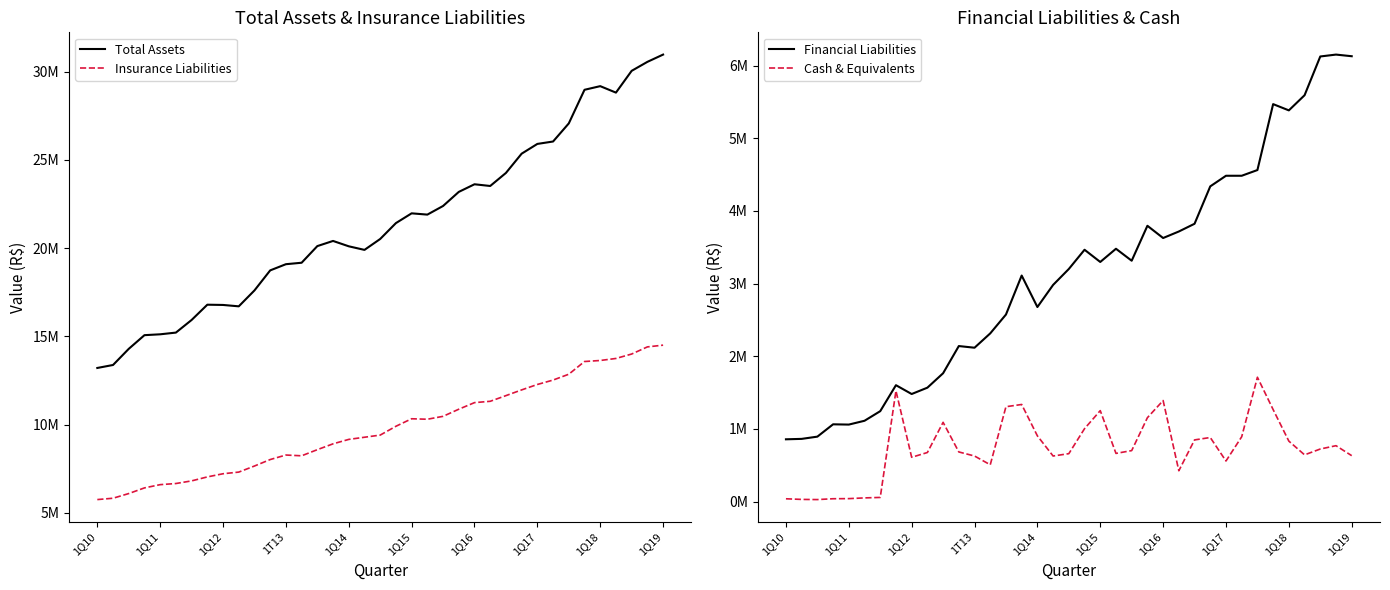

Reading left to right, list all the values displayed in this chart.

Total Assets: 13208371	13377134	14291849	15067811	15116570	15213452	15929205	16794820	16780529	16701898	17604629	18739955	19090668	19173509	20117334	20409315	20105298	19902086	20521178	21420719	21974623	21901796	22391197	23189494	23622075	23524801	24264699	25356707	25909724	26046134	27072702	28978126	29184542	28817750	30052397	30560958	30974141
Insurance Liabilities: 5747202	5823338	6088774	6409066	6593220	6657478	6806723	7032174	7211318	7305168	7649736	8016436	8272659	8228794	8576603	8907653	9158756	9280896	9402701	9902520	10328828	10301127	10466409	10869659	11243419	11318807	11640049	11964959	12272051	12522553	12853109	13573916	13631856	13747118	13998346	14402642	14501078
Financial Liabilities: 857409	863209	894053	1063637	1059916	1112483	1244714	1602110	1480645	1567886	1766464	2140675	2117814	2315144	2574520	3111085	2677817	2982114	3201545	3466109	3297984	3479848	3315048	3796065	3627554	3717410	3823721	4338647	4484451	4484434	4563107	5470385	5384267	5592615	6126076	6152147	6129499
Cash & Equivalents: 38760	30127	27857	39443	40925	50858	57382	1524262	609849	675618	1091060	683302	627389	506843	1306076	1336503	904724	627325	659733	1003862	1251911	663341	701890	1154904	1390753	424583	848993	882067	558627	892628	1711576	1266575	832278	643393	723766	769472	632140